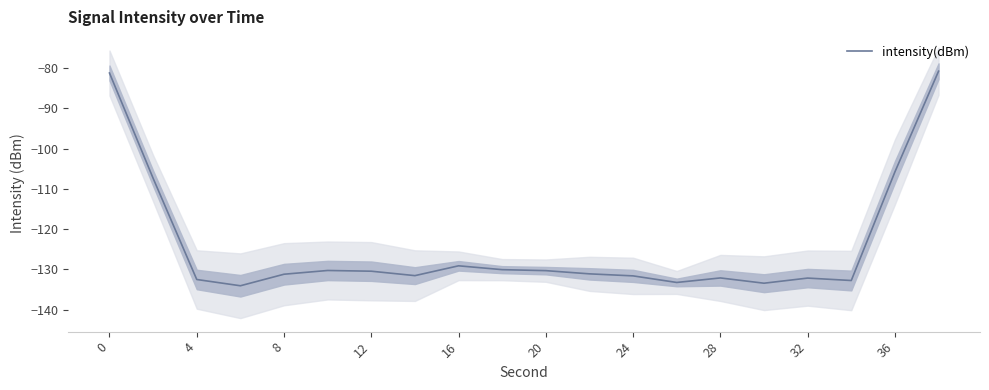

Is it true that intensity(dBm) equals -132.5 at 4?

True